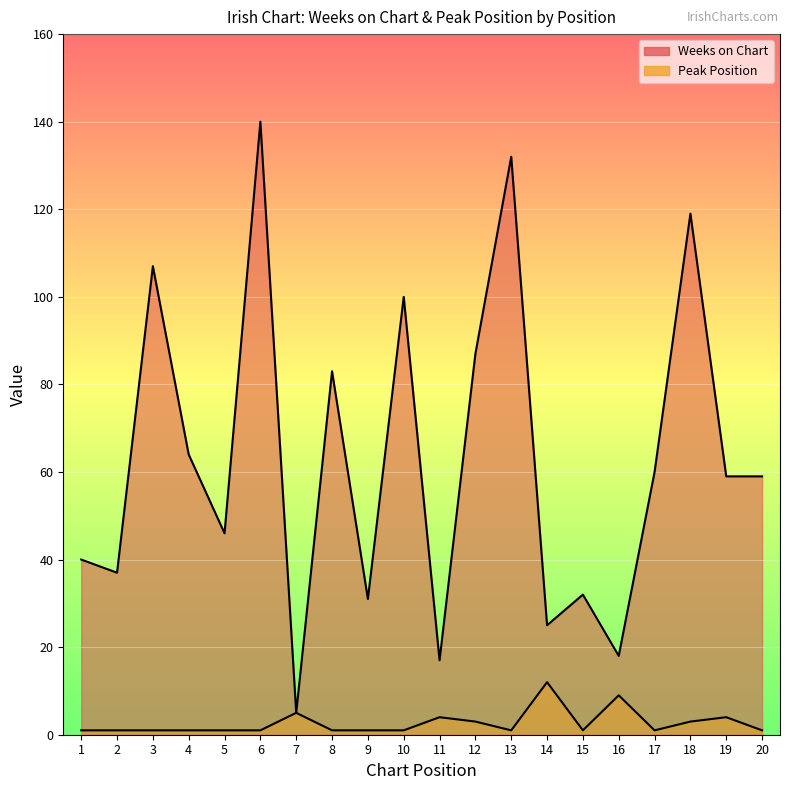

Rank the series at 19 from highest to lowest value.

Weeks on Chart, Peak Position